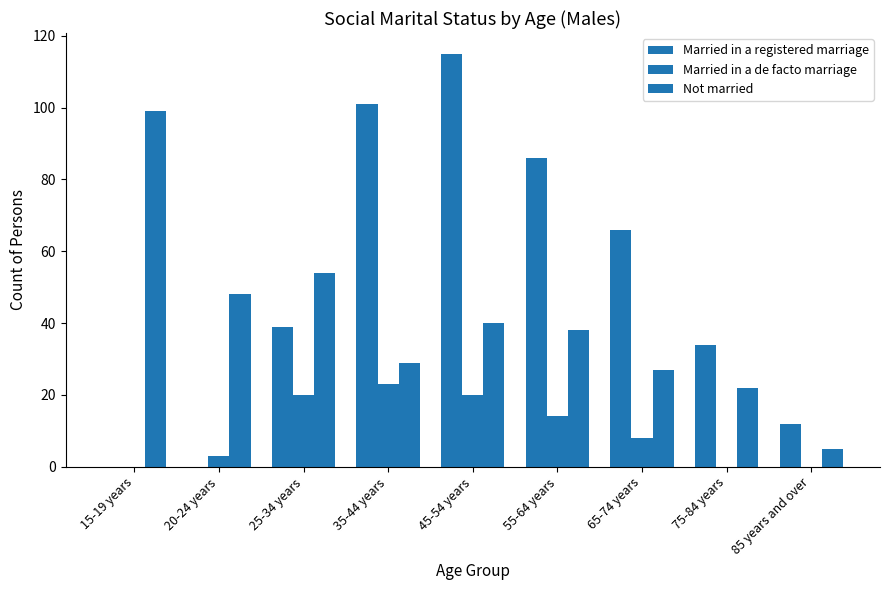

Reading left to right, extract all data points from this chart.

Married in a registered marriage: 15-19 years=0	20-24 years=0	25-34 years=39	35-44 years=101	45-54 years=115	55-64 years=86	65-74 years=66	75-84 years=34	85 years and over=12
Married in a de facto marriage: 15-19 years=0	20-24 years=3	25-34 years=20	35-44 years=23	45-54 years=20	55-64 years=14	65-74 years=8	75-84 years=0	85 years and over=0
Not married: 15-19 years=99	20-24 years=48	25-34 years=54	35-44 years=29	45-54 years=40	55-64 years=38	65-74 years=27	75-84 years=22	85 years and over=5